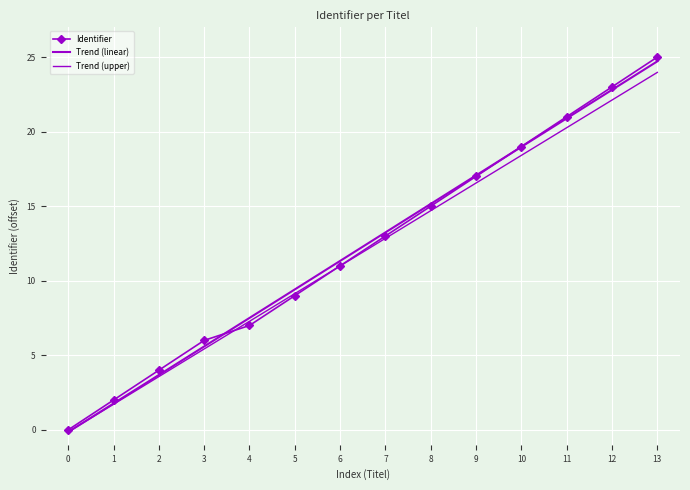

Is it true that Identifier equals 2 at 4?

False